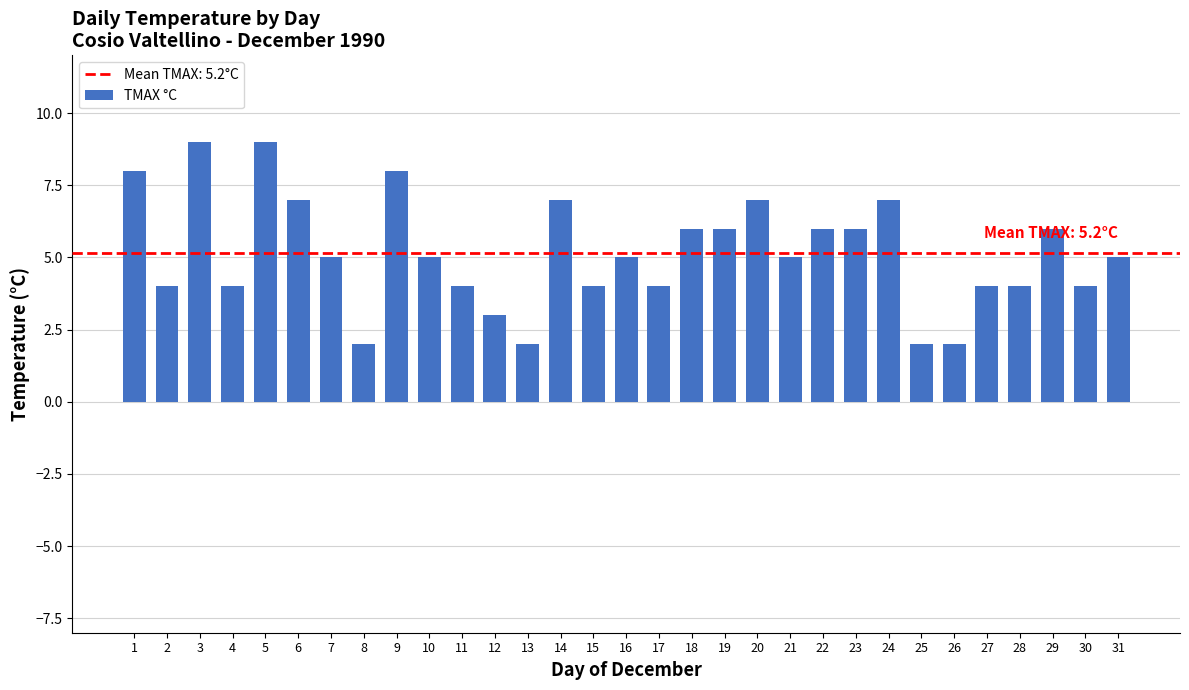

How many data points does each series have?

31